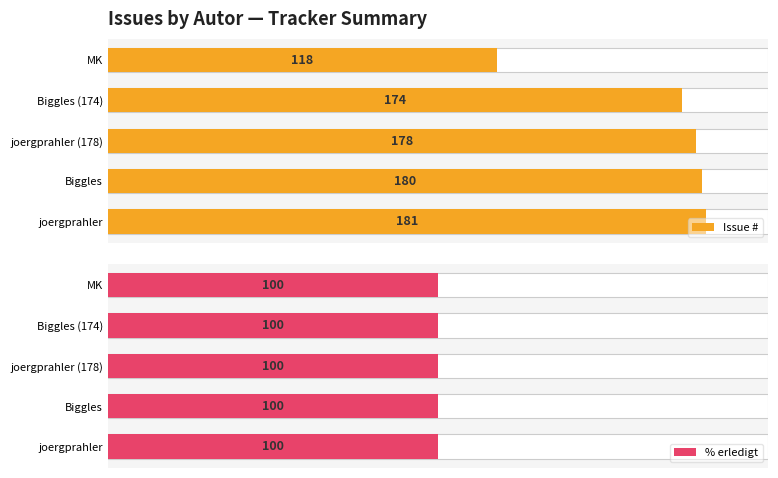

At how many categories does at least one series exceed 163?

4